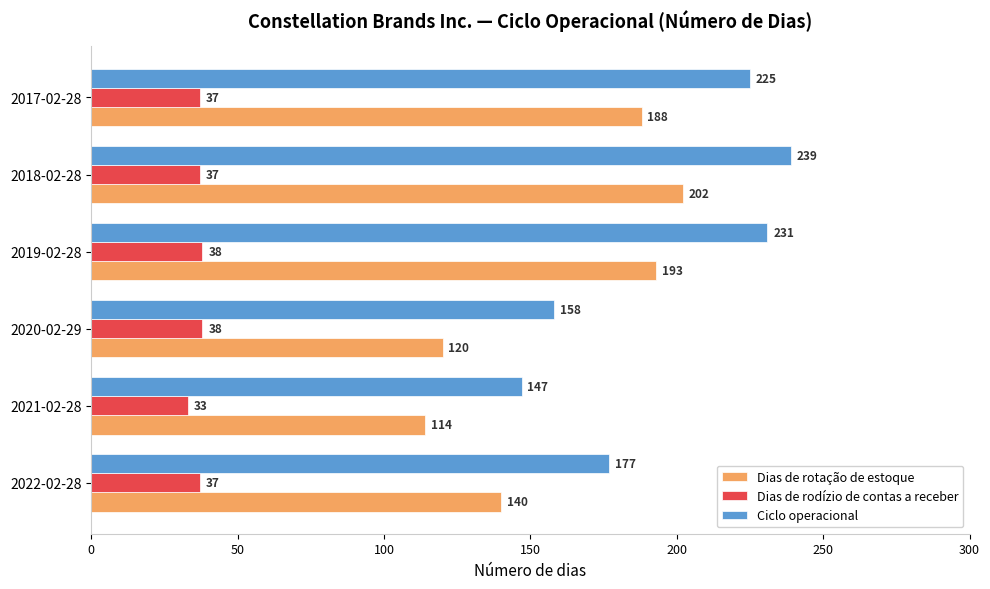

At which category is the sum across all series the highest?

2018-02-28